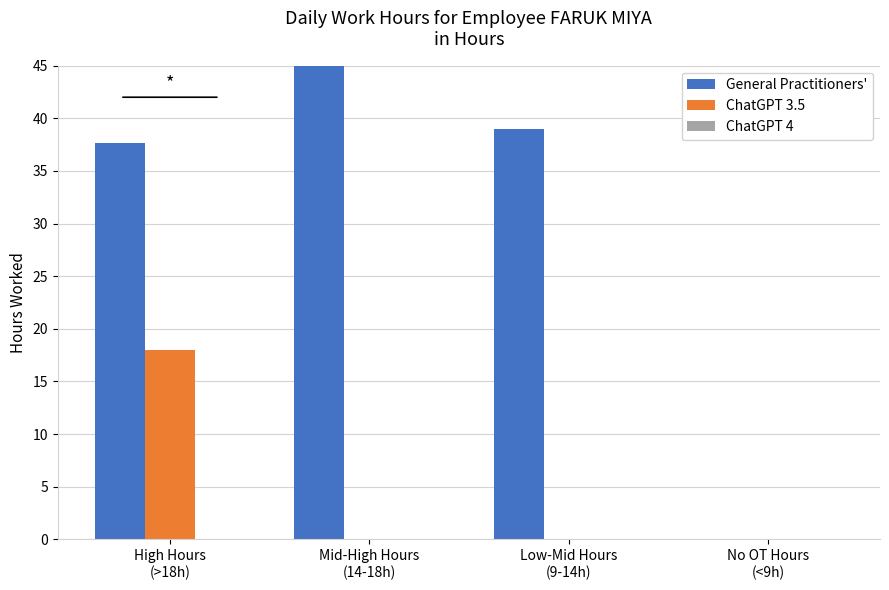

List the series in order of their peak value, highest first.

General Practitioners', ChatGPT 3.5, ChatGPT 4